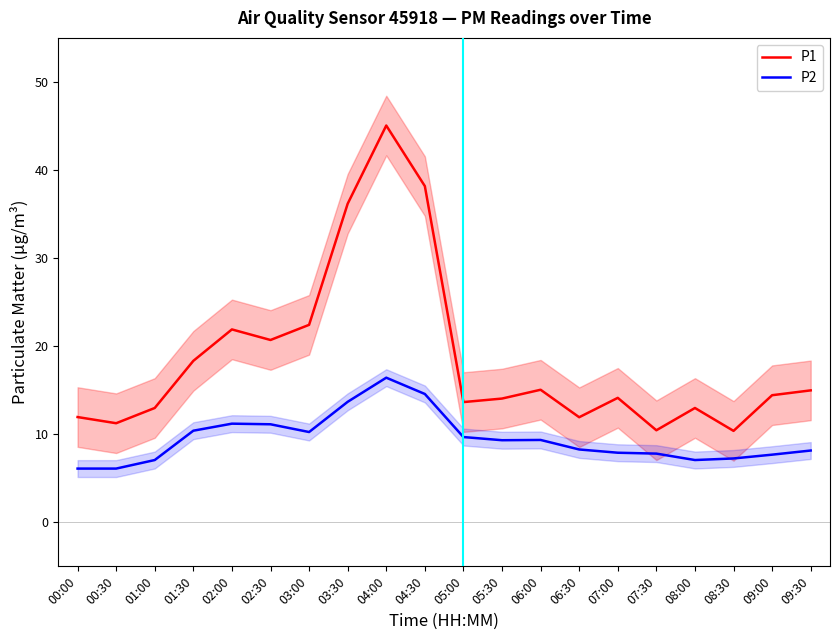

What is the difference between the P2 values at 08:00 and 03:00?

3.2